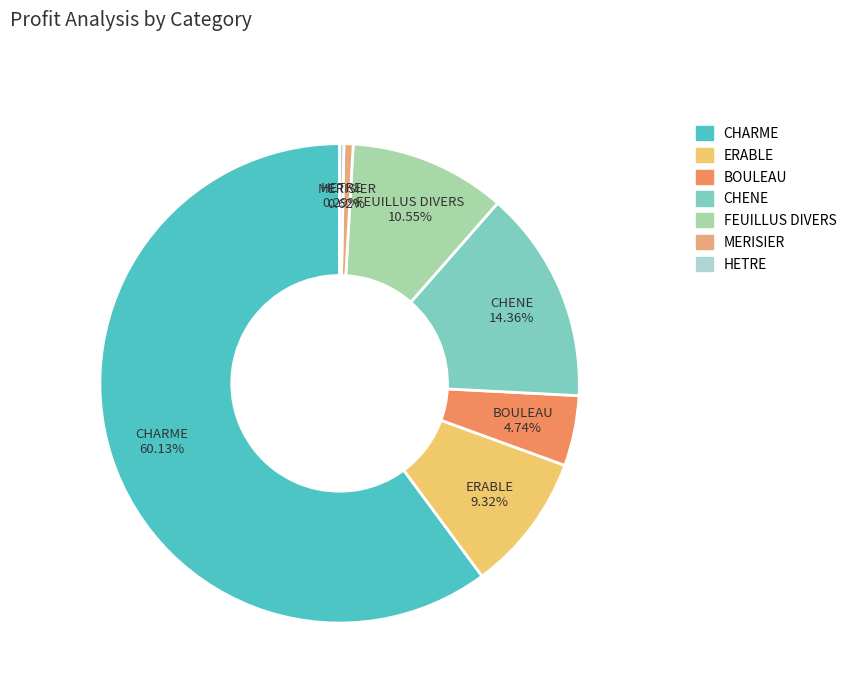

To the nearest percent, what is the difference between the ERABLE and HETRE slice percentages?

9%